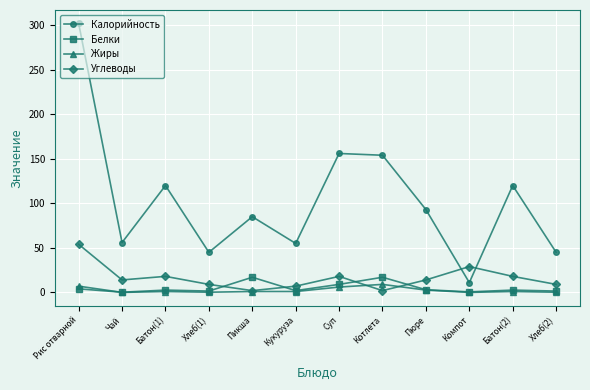

True or false: Жиры and Калорийность cross at least once.

False